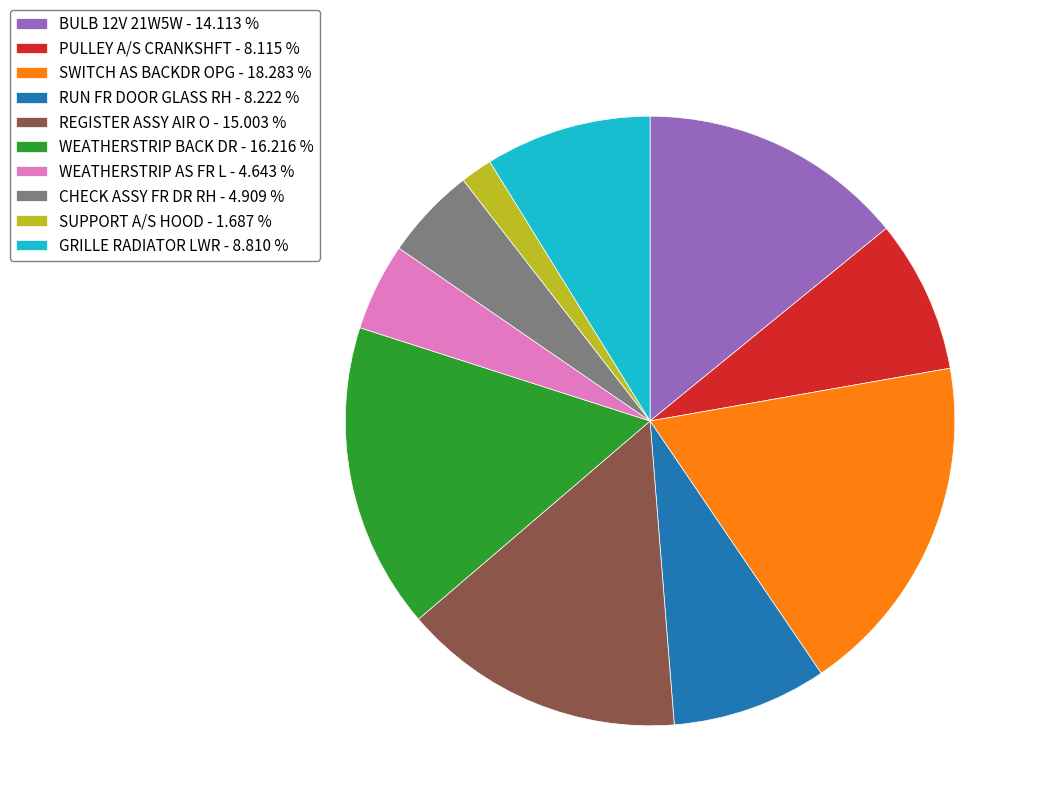

Is there any slice that represents more than half of the pie?

No